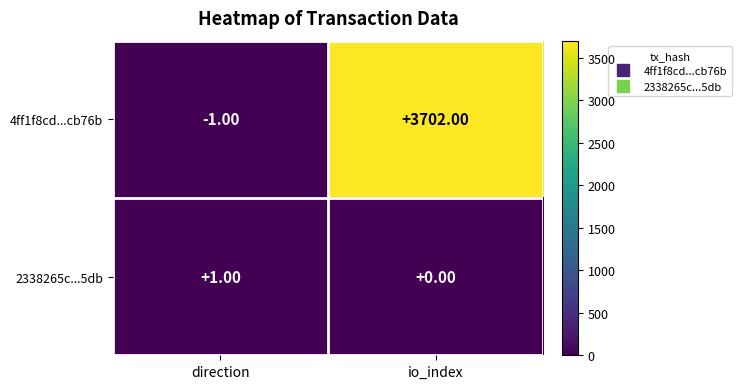

At which label does 2338265c...5db reach its minimum?

io_index